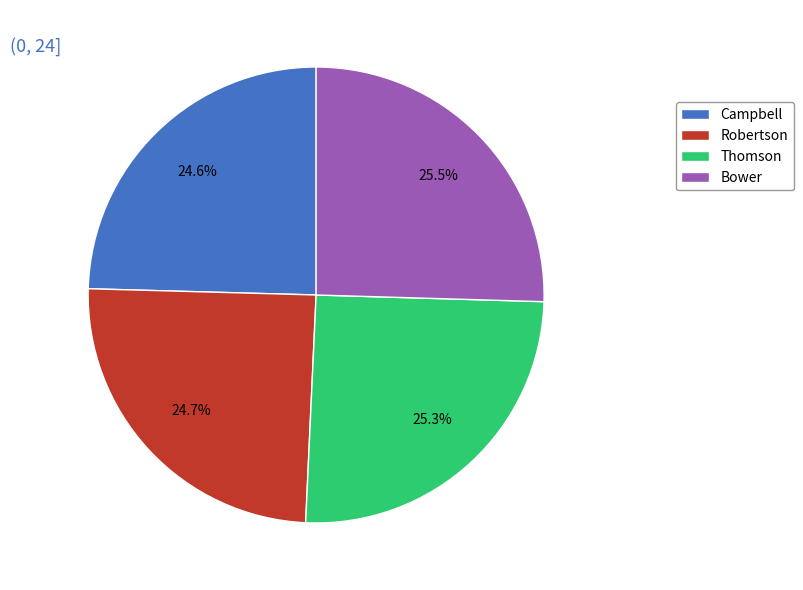

True or false: Campbell accounts for 17% of the total.

False